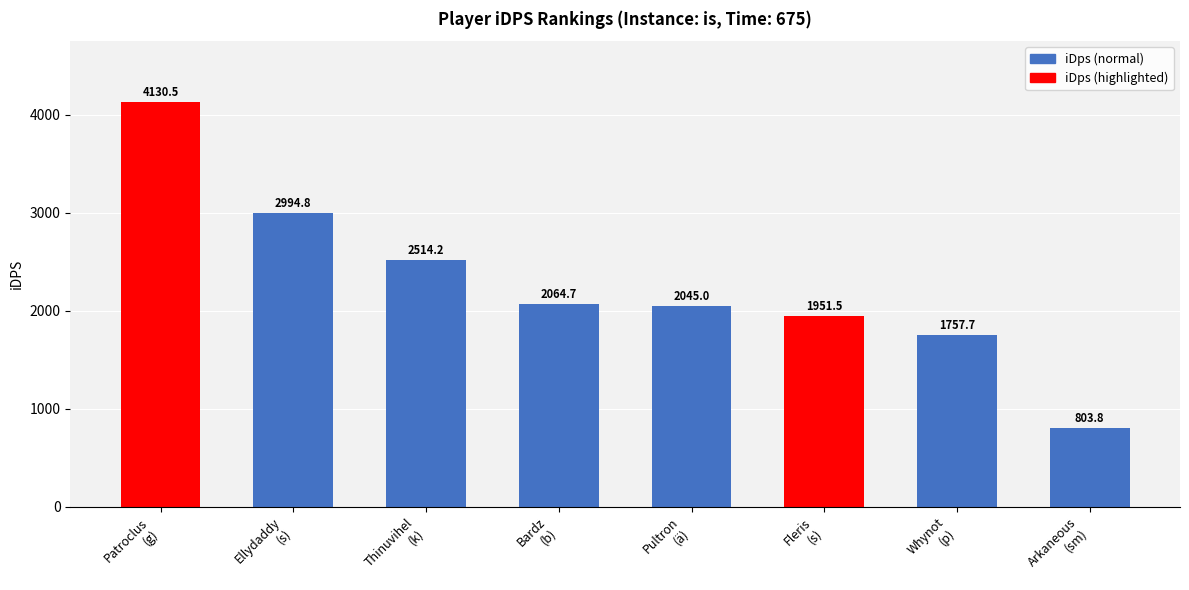

What is the label of the 8th bar from the left?

Arkaneous
(sm)